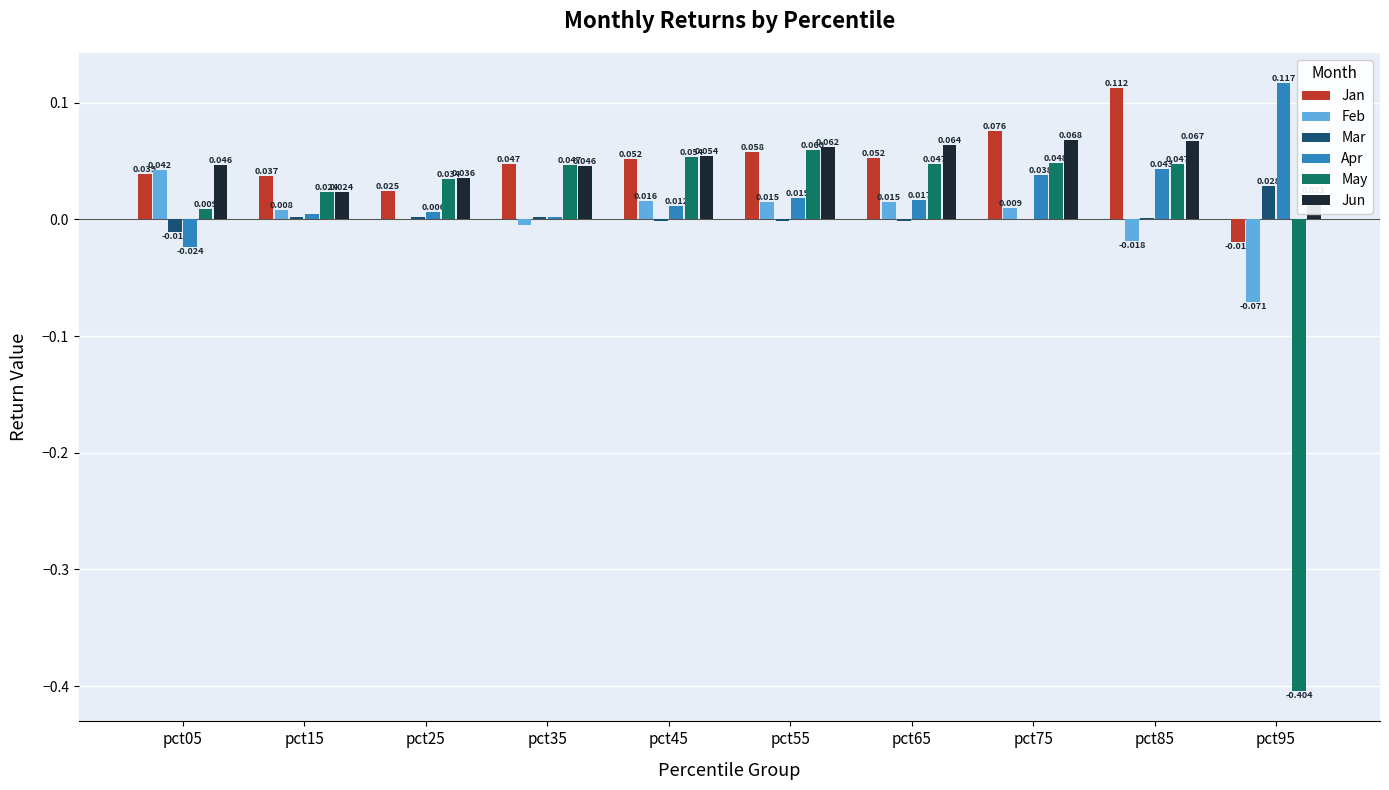

Is it true that Apr equals 0.1 at pct75?

False